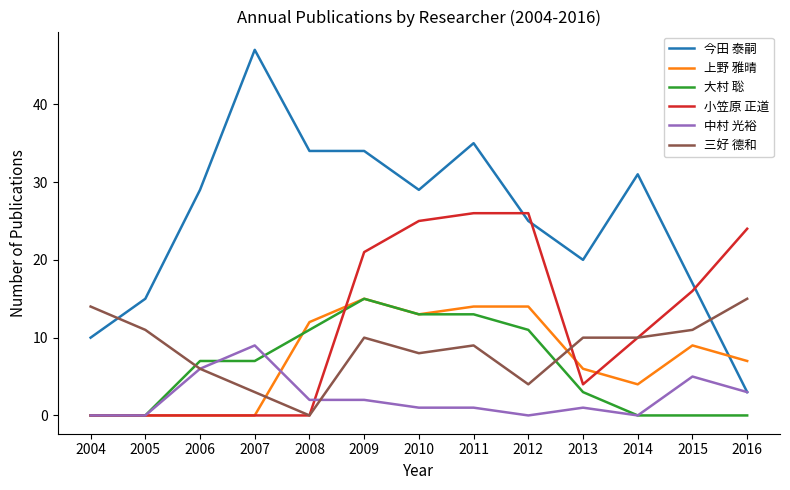

What is the highest value of the 大村 聡 series?

15